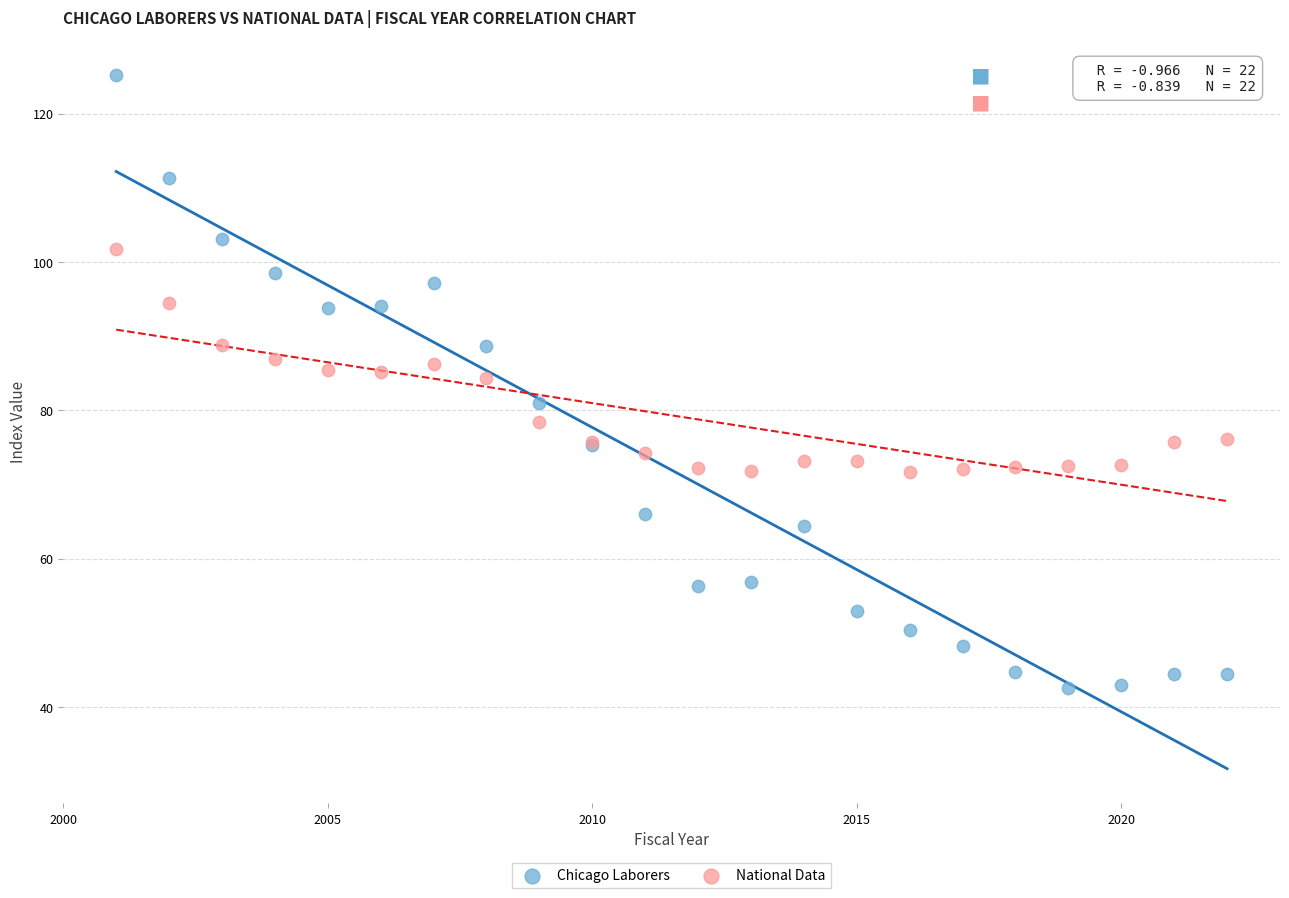

Which series has the widest spread of Y values?

Chicago Laborers